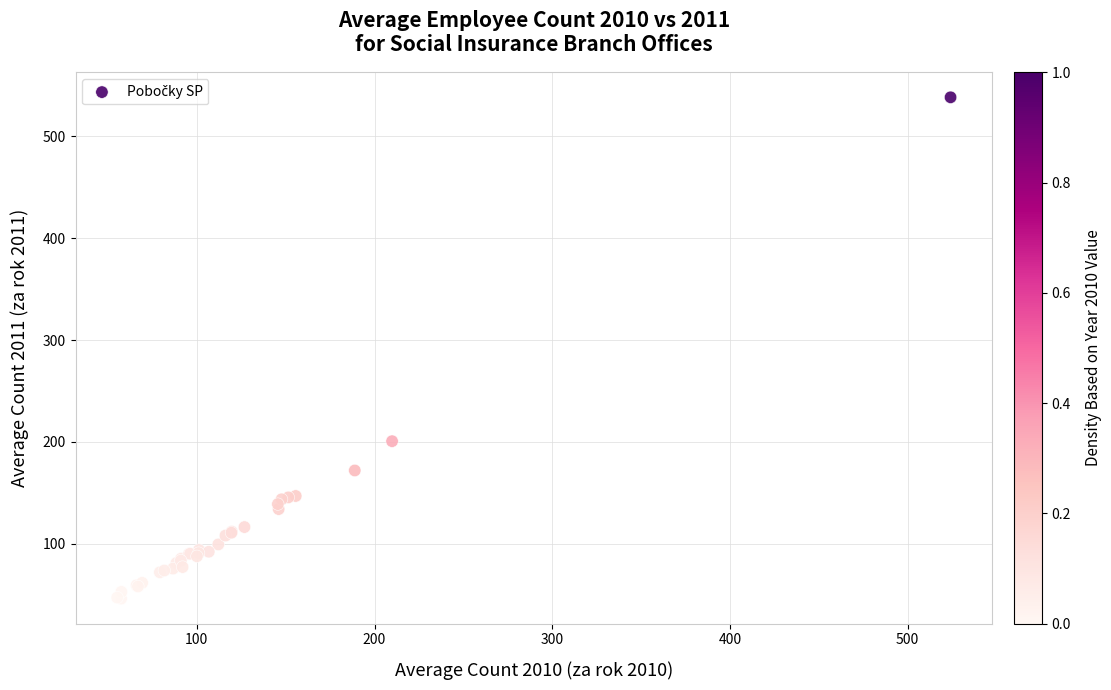

What Y value in the scatter plot is closest to 292?

200.7